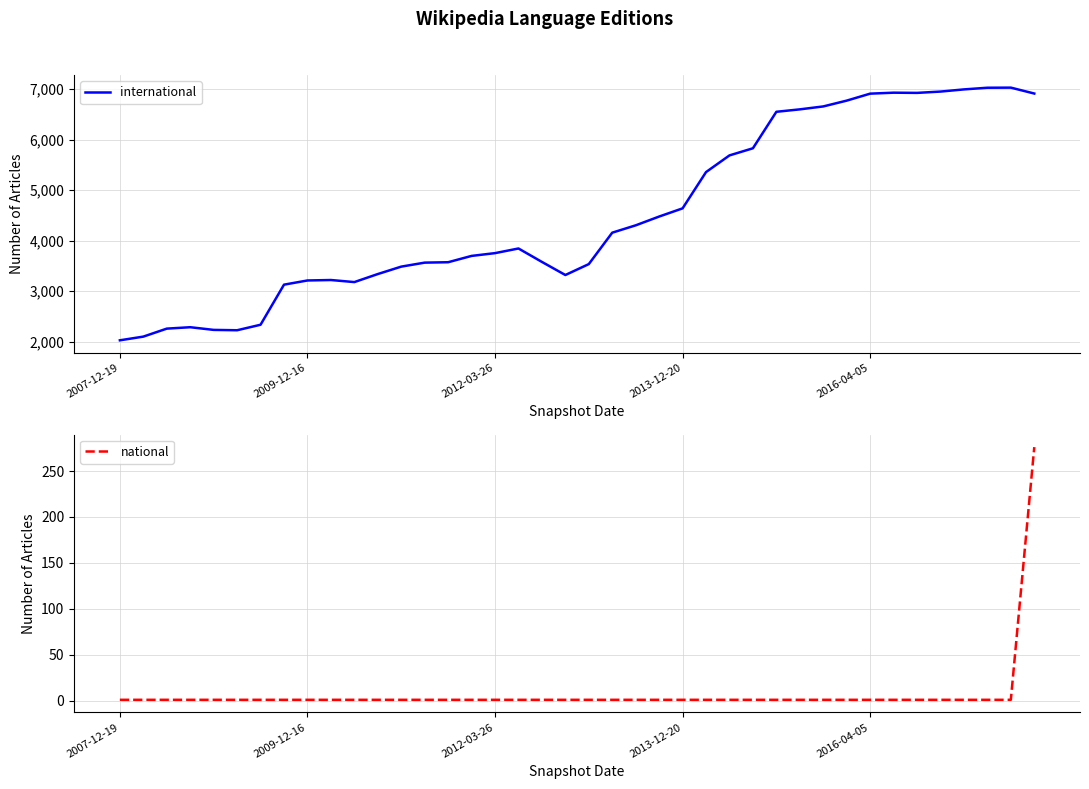

Rank the series by their maximum value, from lowest to highest.

national, international